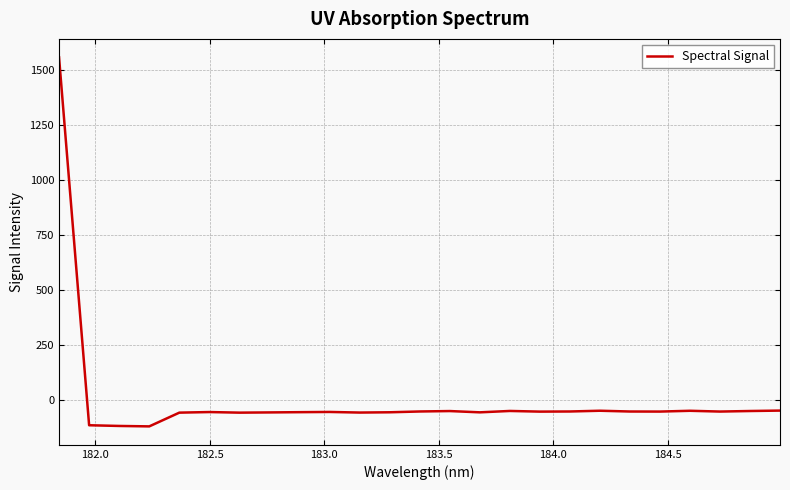

What is the greatest value displayed?

1559.5